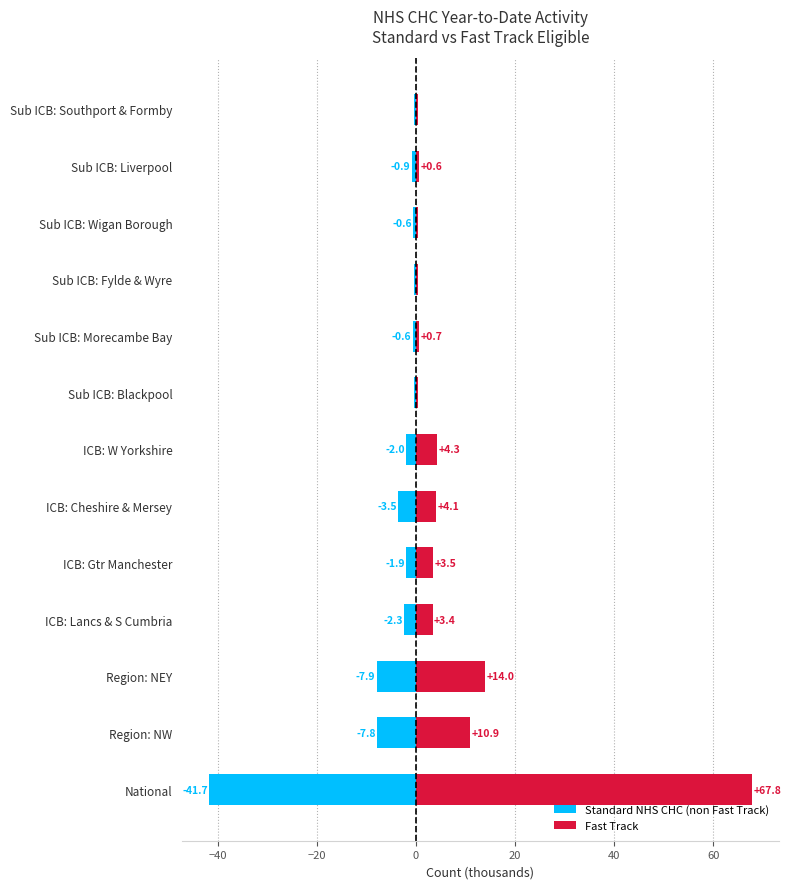

At how many categories does at least one series exceed -20?

13